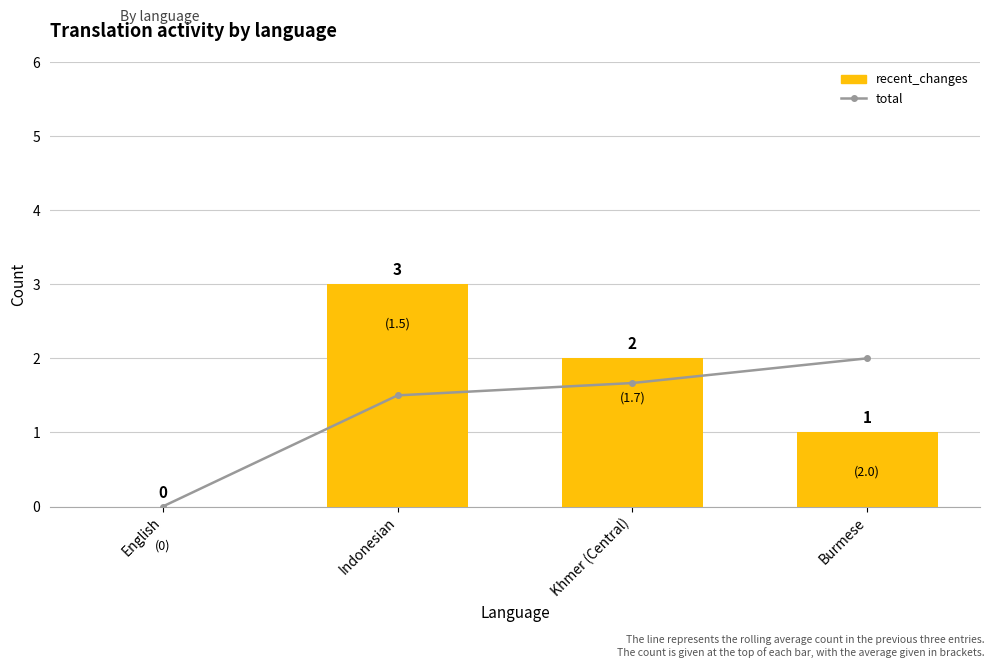

Reading left to right, extract all data points from this chart.

total: 0.0	1.5	1.7	2.0
recent_changes: 0.0	3.0	2.0	1.0